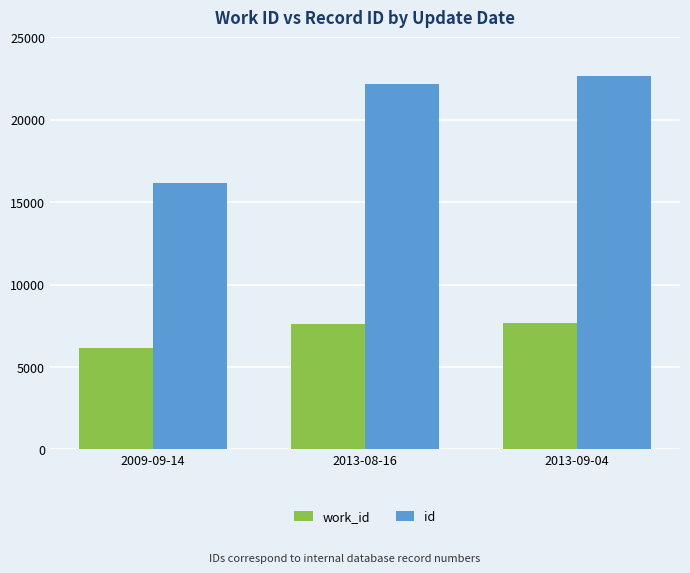

How many series are shown in this chart?

2